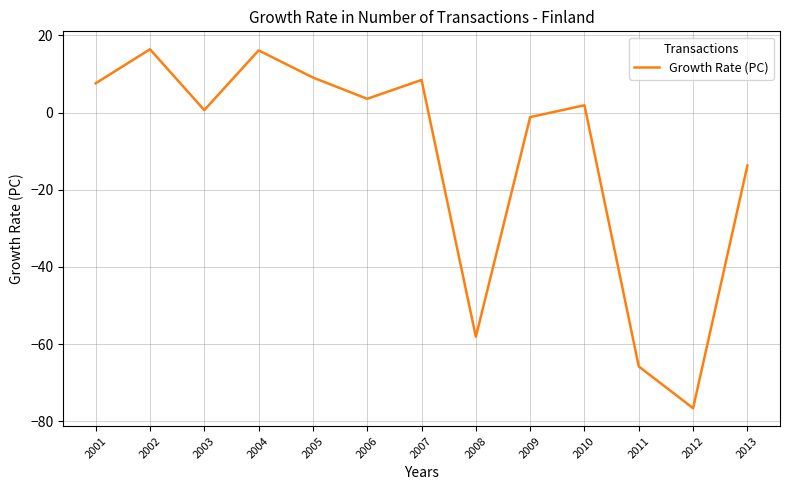

True or false: the data has more than 2 interior local peaks.

True